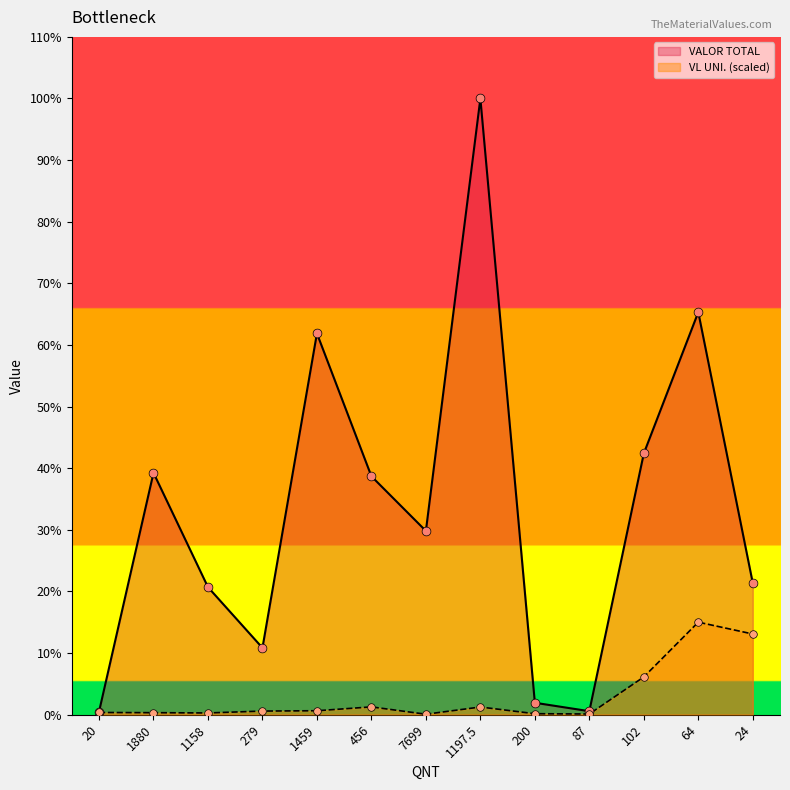

What are all the series names shown in the legend?

VALOR TOTAL, VL UNI. (scaled)